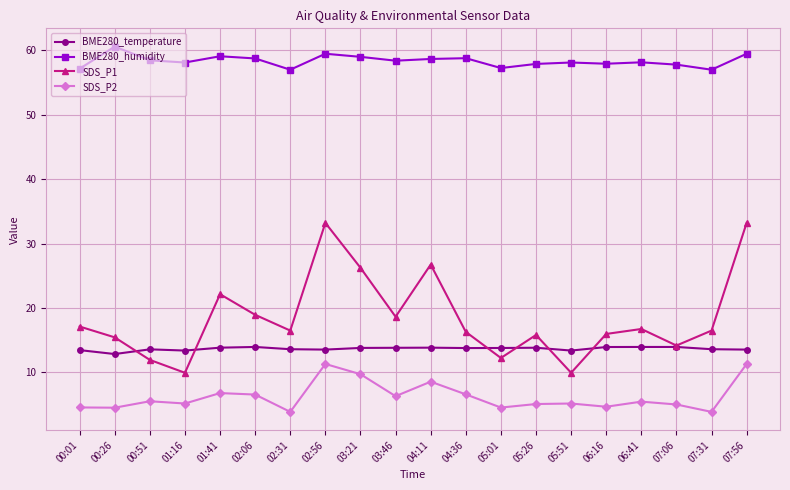

Between which two adjacent categories do BME280_temperature and SDS_P1 first intersect?

00:26 and 00:51